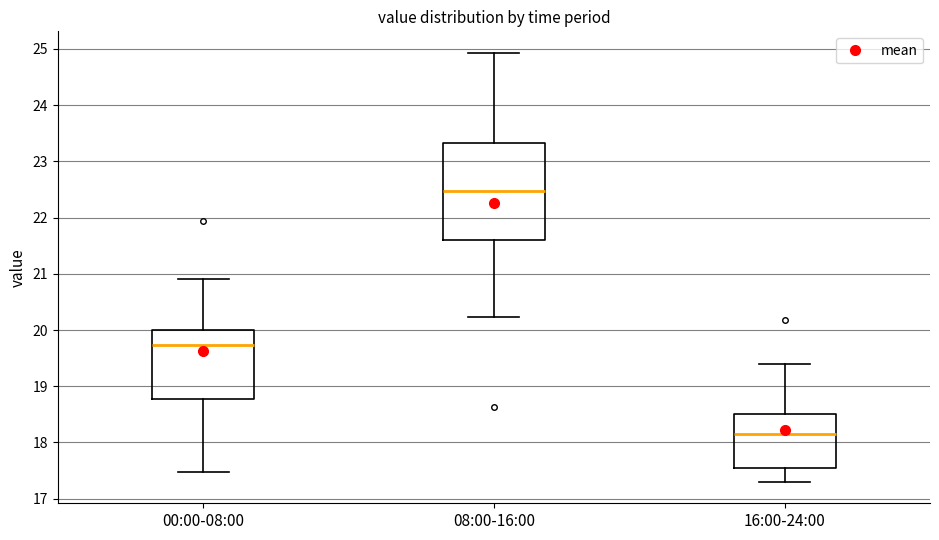

Which box is the tallest, from its lower edge to its upper edge?

08:00-16:00